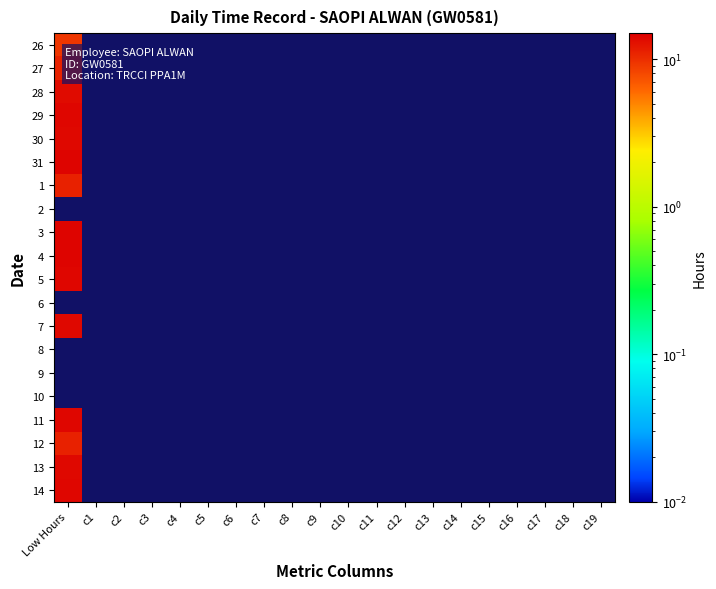

How many positive values does the 1 series have?

1